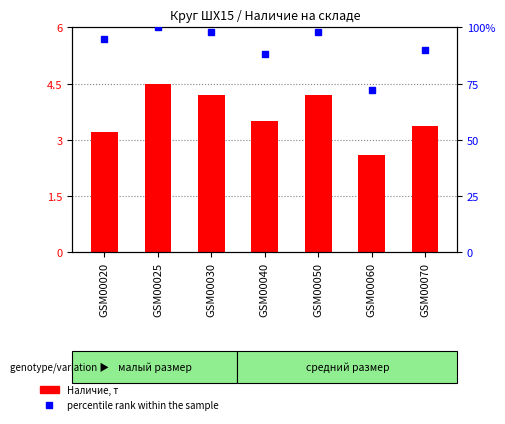

Reading left to right, extract all data points from this chart.

Наличие, т: GSM00020=3.2	GSM00025=4.5	GSM00030=4.2	GSM00040=3.5	GSM00050=4.2	GSM00060=2.6	GSM00070=3.4
percentile rank within the sample: GSM00020=95.0	GSM00025=100.0	GSM00030=98.0	GSM00040=88.0	GSM00050=98.0	GSM00060=72.0	GSM00070=90.0